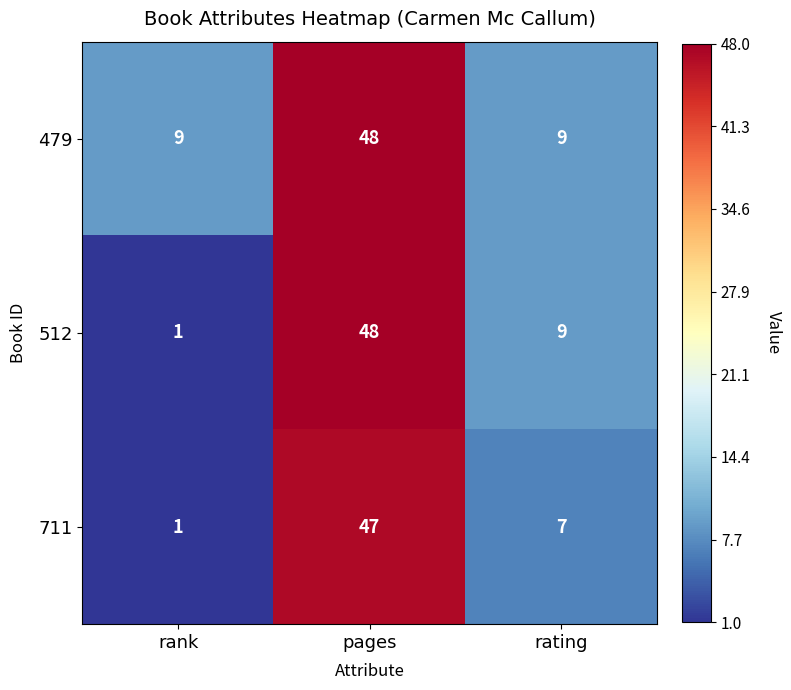

Which series changed the most between pages and rating?

711